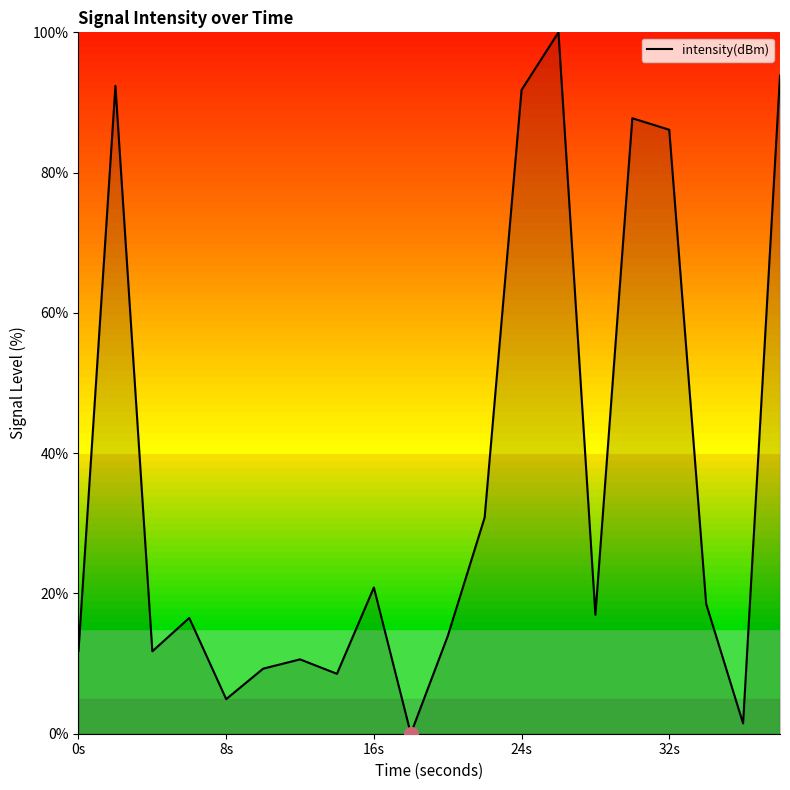

How many values are below 16?

9